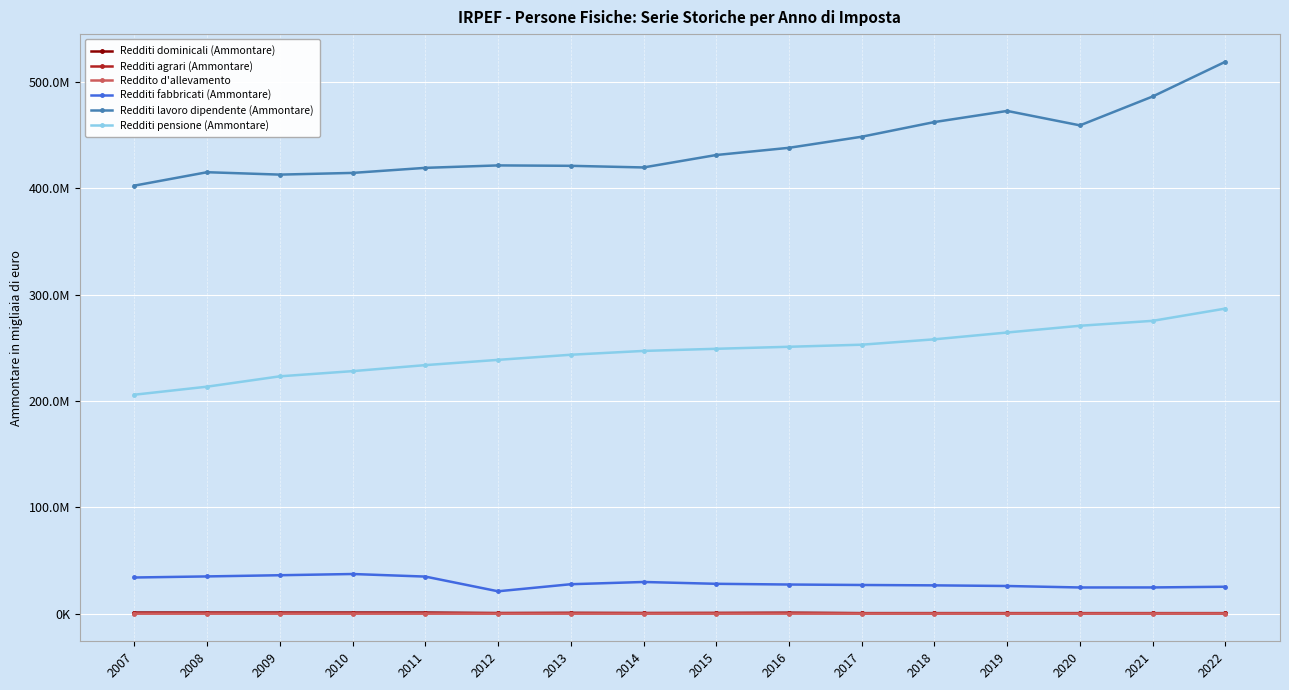

At which category does Redditi agrari (Ammontare) reach its first local valley?

2011